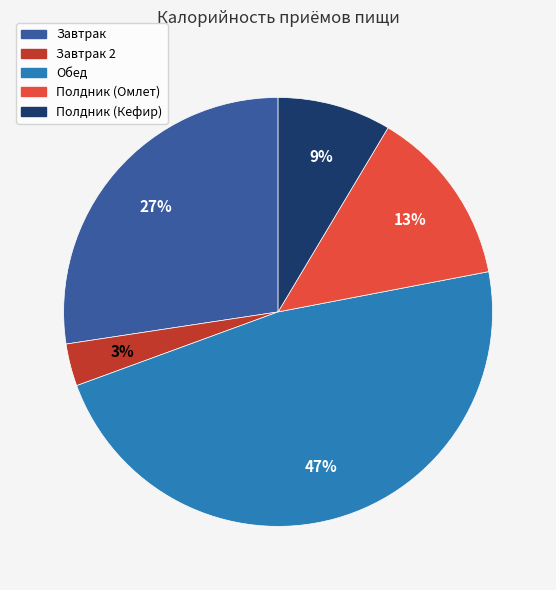

Does Полдник (Омлет) represent more than half of the total?

No